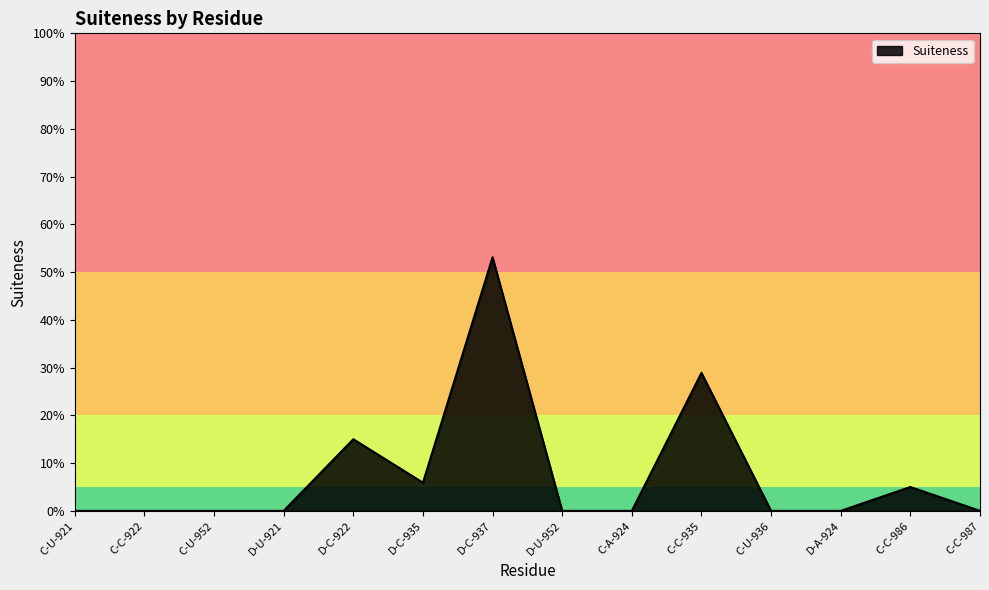

List the labels in order of value, smallest first.

C-U-921, C-C-922, C-U-952, D-U-921, D-U-952, C-A-924, C-U-936, D-A-924, C-C-987, C-C-986, D-C-935, D-C-922, C-C-935, D-C-937